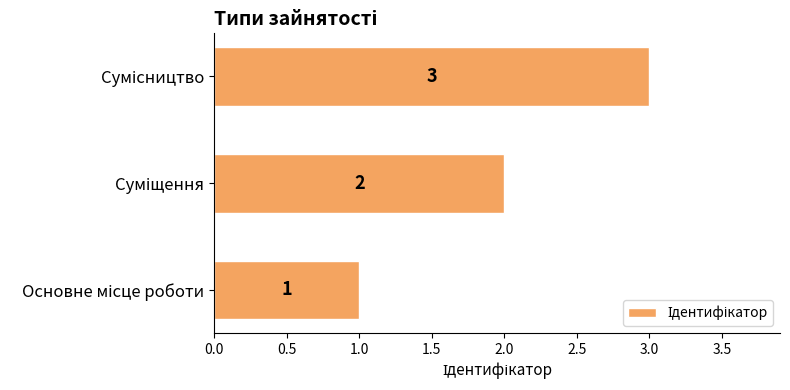

What is the sum of all values?

6